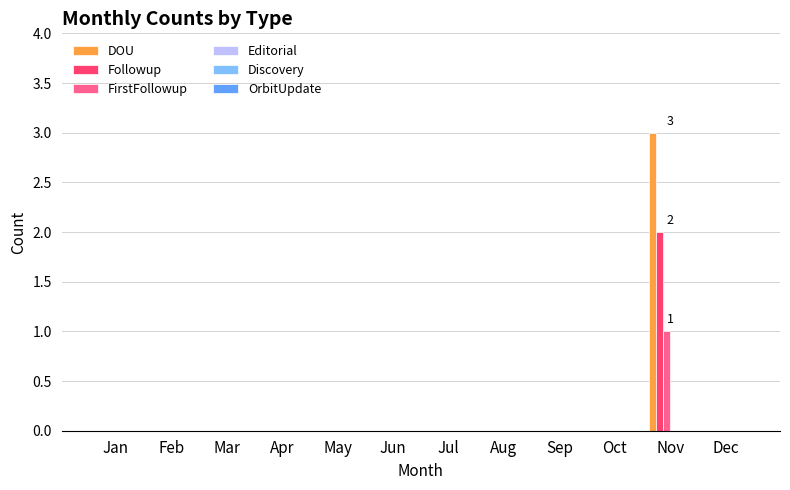

How many groups of bars are there?

12